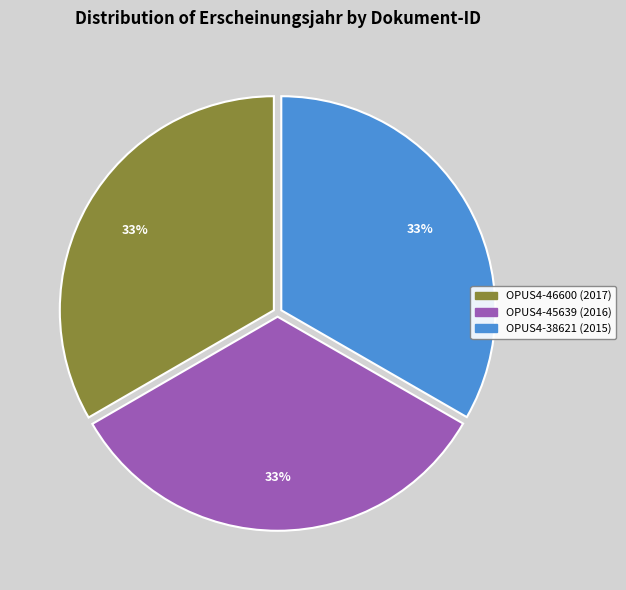

Does OPUS4-45639 account for over 50% of the chart?

No